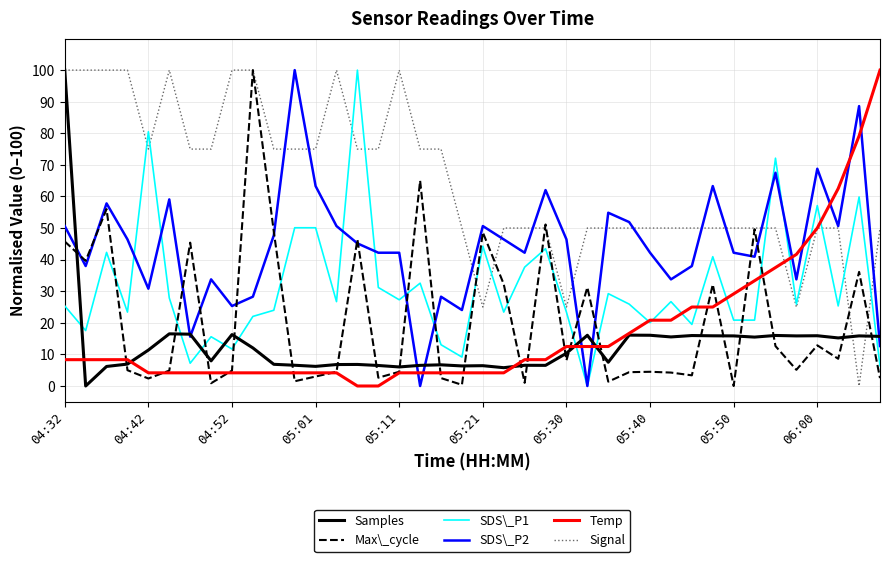

What is the maximum value for Samples?

100.0